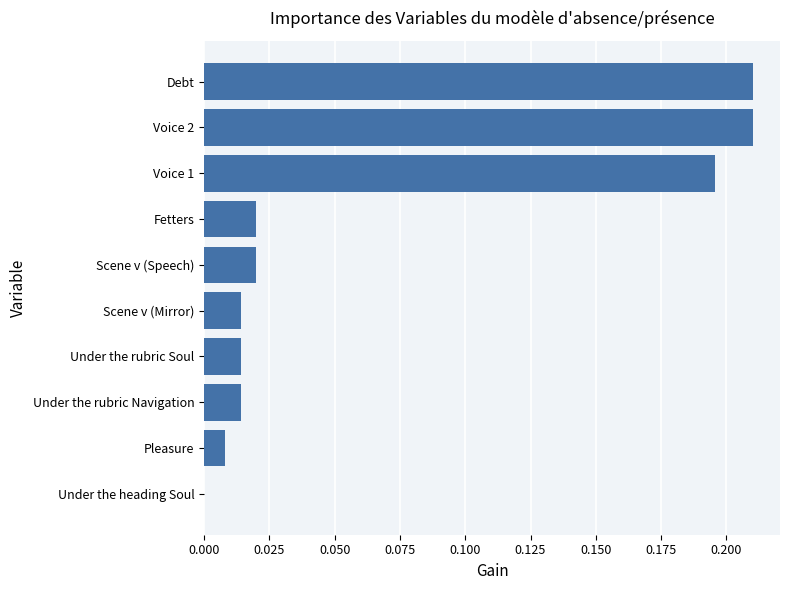

What is the sum of all values?

0.7